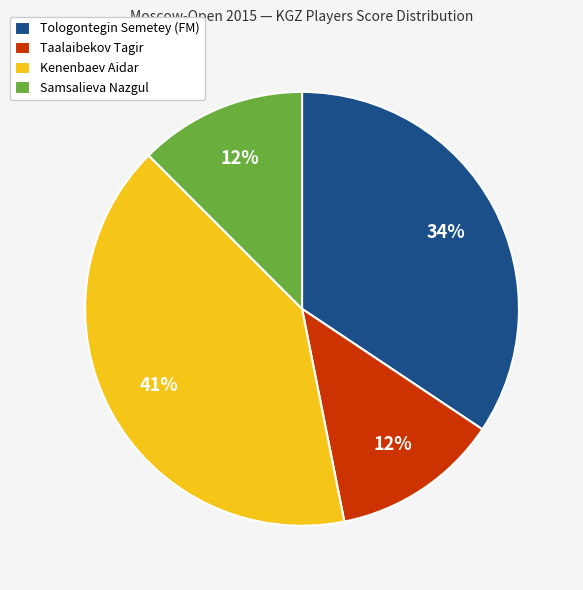

Which has a higher value, Samsalieva Nazgul or Tologontegin Semetey (FM)?

Tologontegin Semetey (FM)